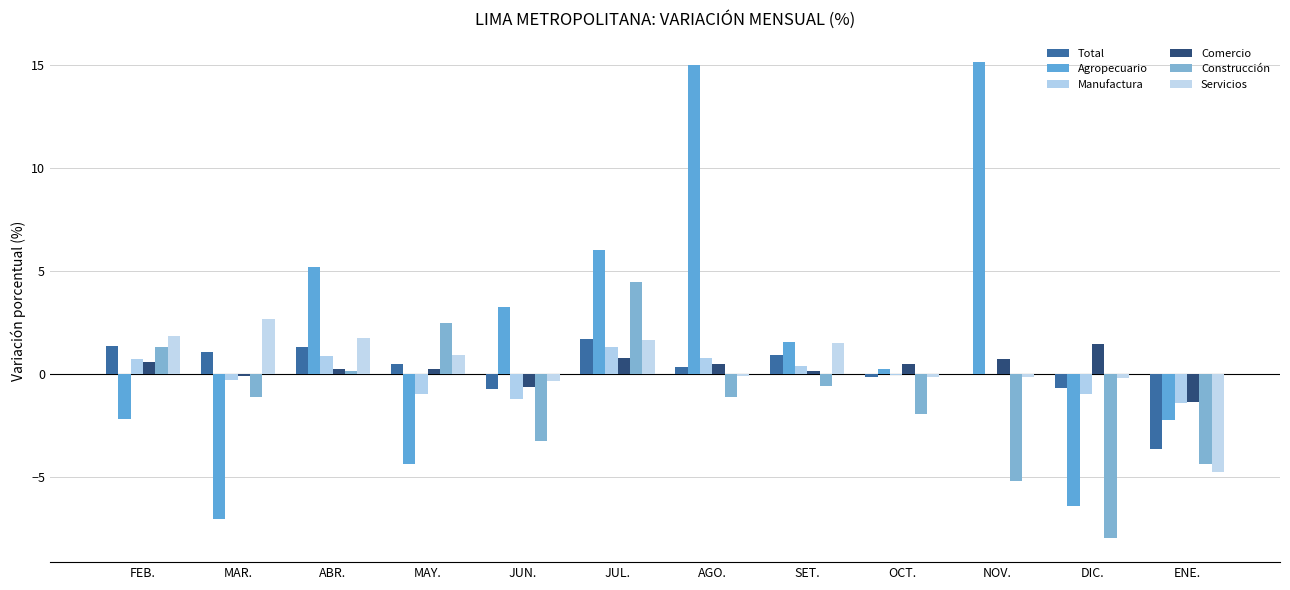

Which category has the lowest value across all series?

DIC.